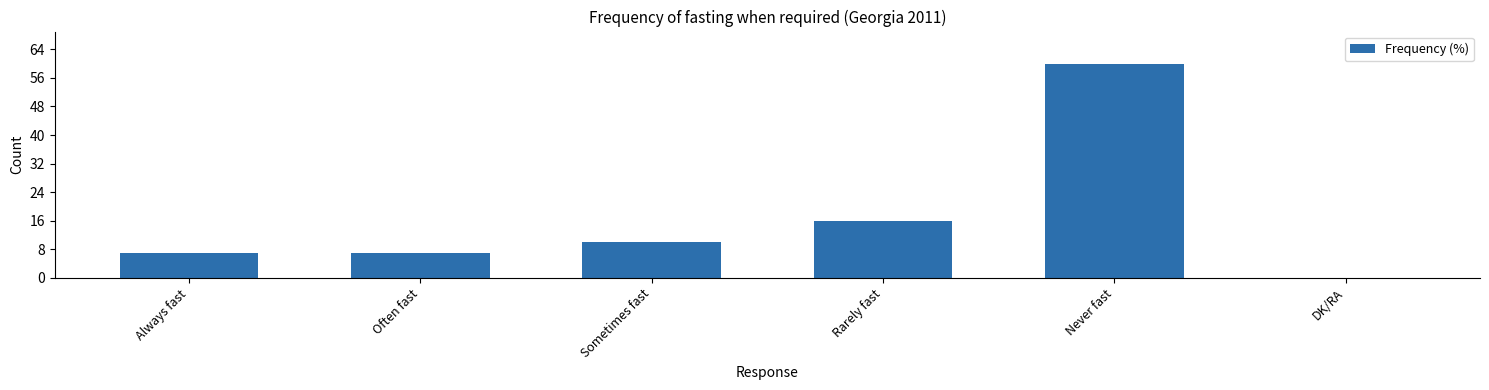

What is the sum of all values?

100